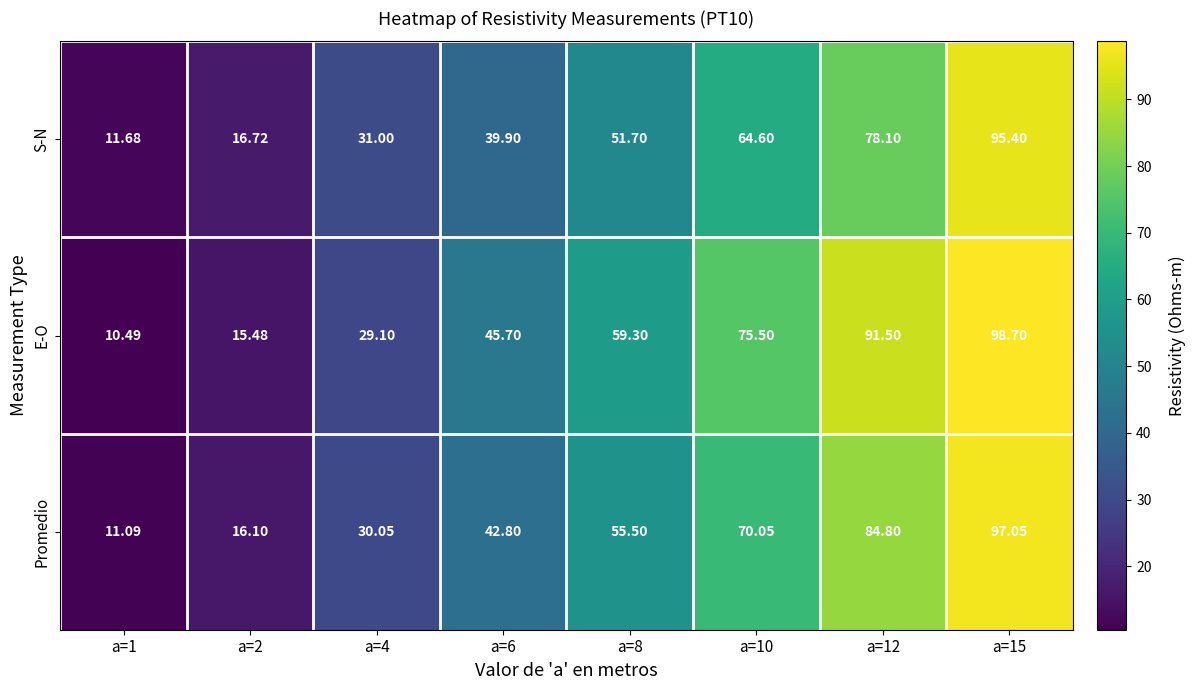

Which category has the highest value across all series?

a=15